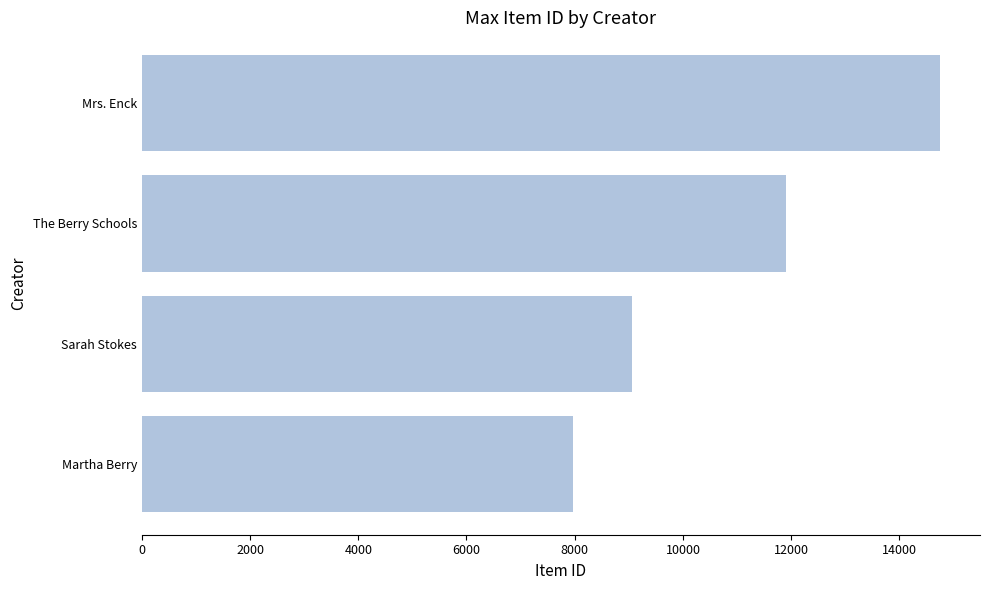

At which label is the value closest to 11358?

The Berry Schools